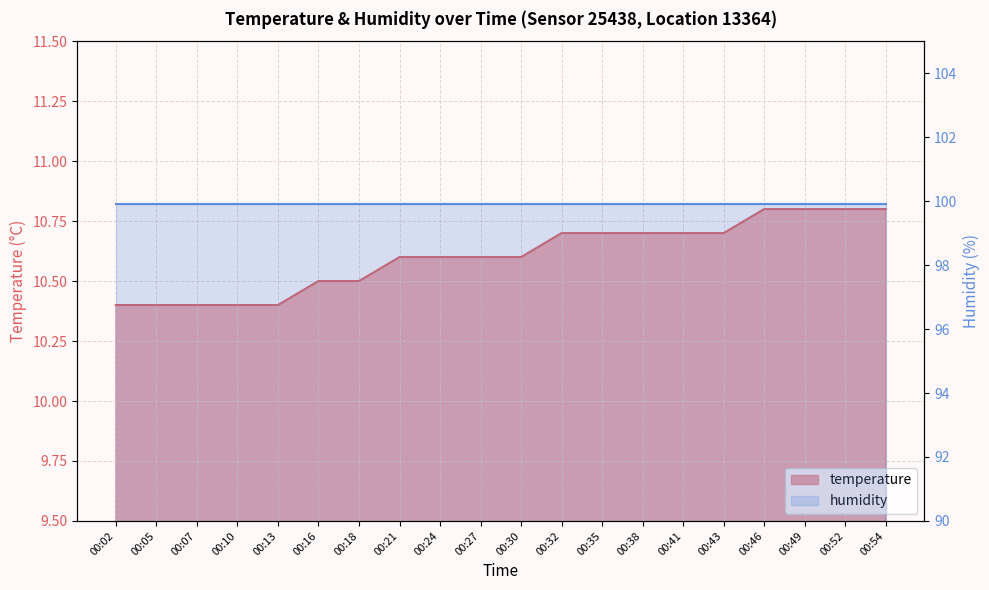

What is the difference between the maximum and minimum values?

0.4